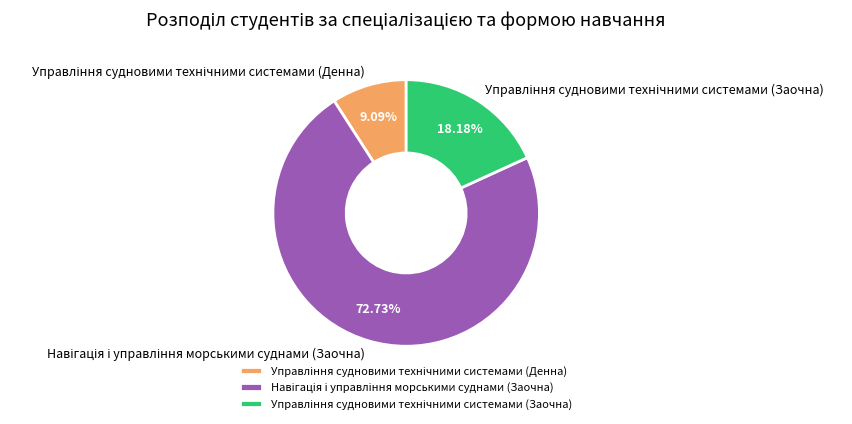

To the nearest percent, what is the average slice percentage?

33%